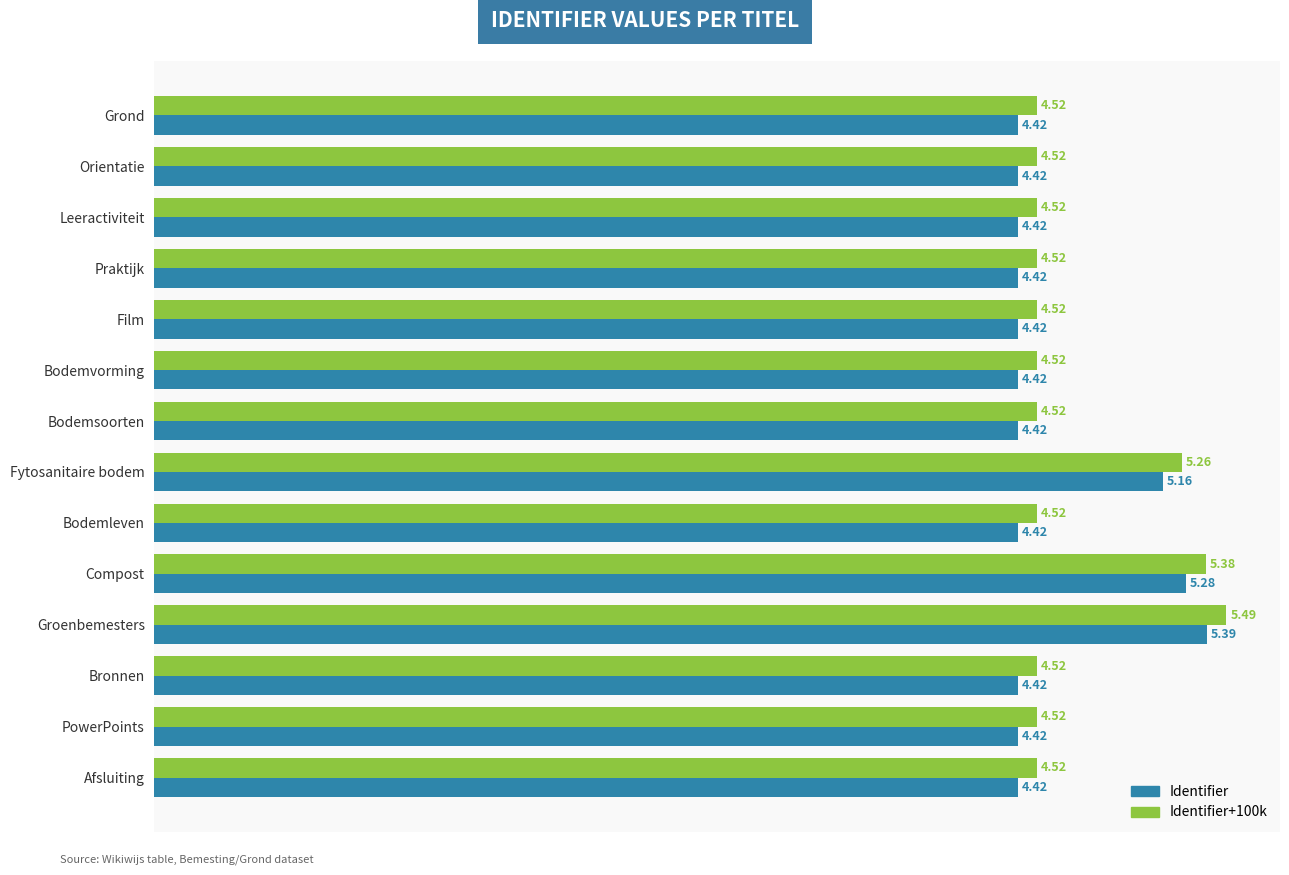

What is the minimum value shown in the chart?

4.4